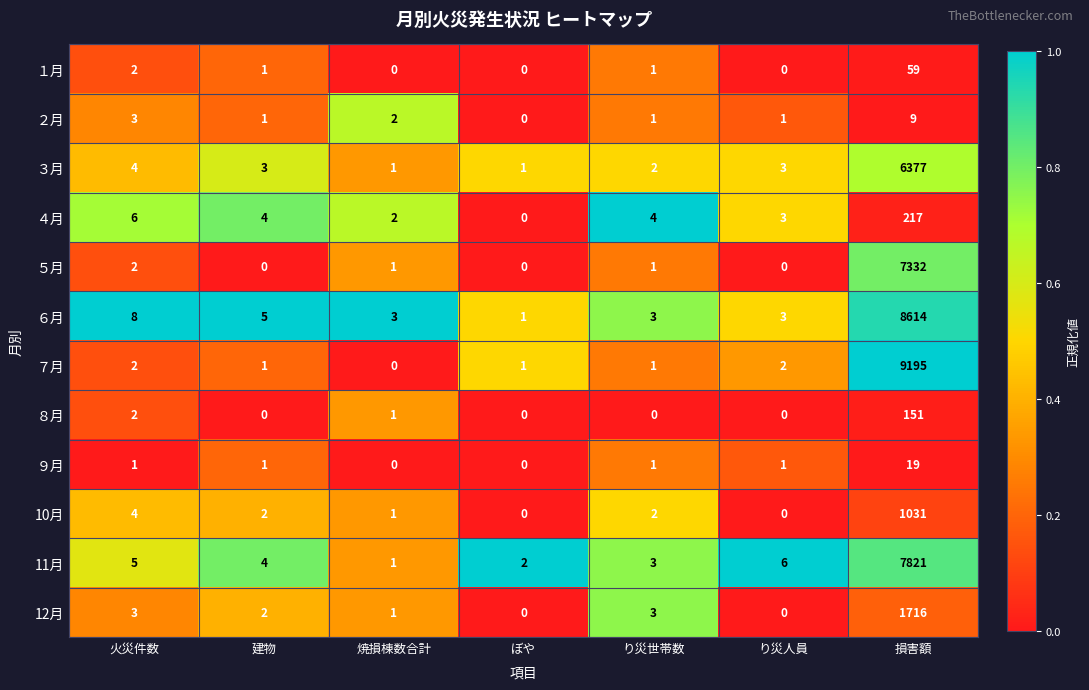

Which series changed the most between ぼや and 損害額?

７月